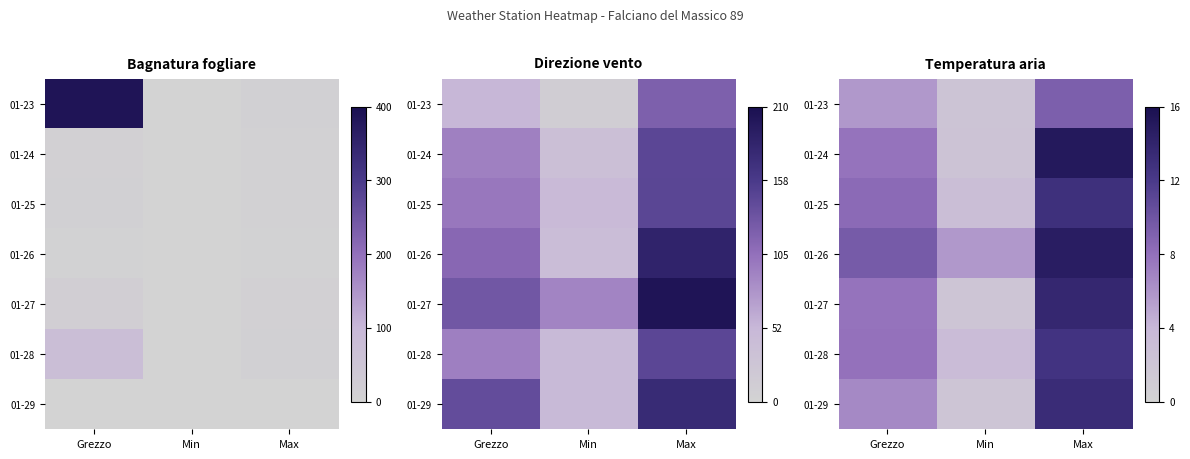

At which category is the sum across all series the highest?

Max